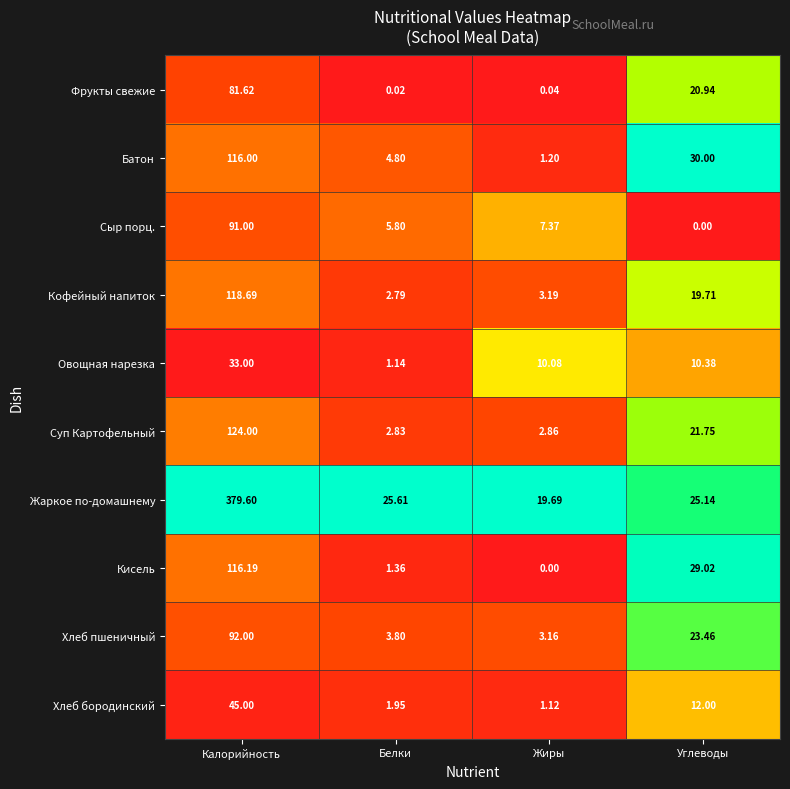

List the series in order of their peak value, highest first.

Жаркое по-домашнему, Суп Картофельный, Кофейный напиток, Кисель, Батон, Хлеб пшеничный, Сыр порц., Фрукты свежие, Хлеб бородинский, Овощная нарезка